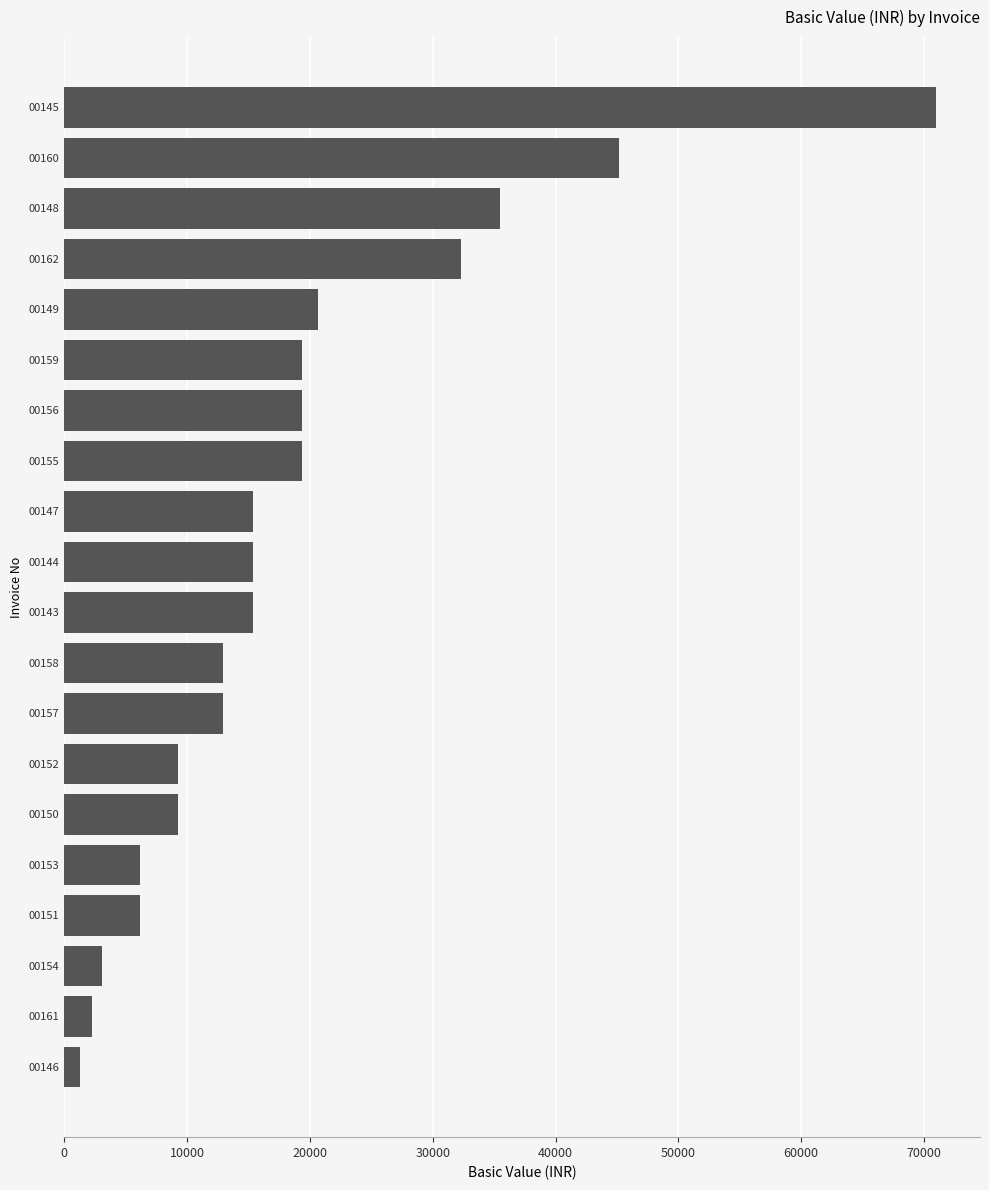

Approximately how many times larger is the value at 00147 compared to 00149?

0.7